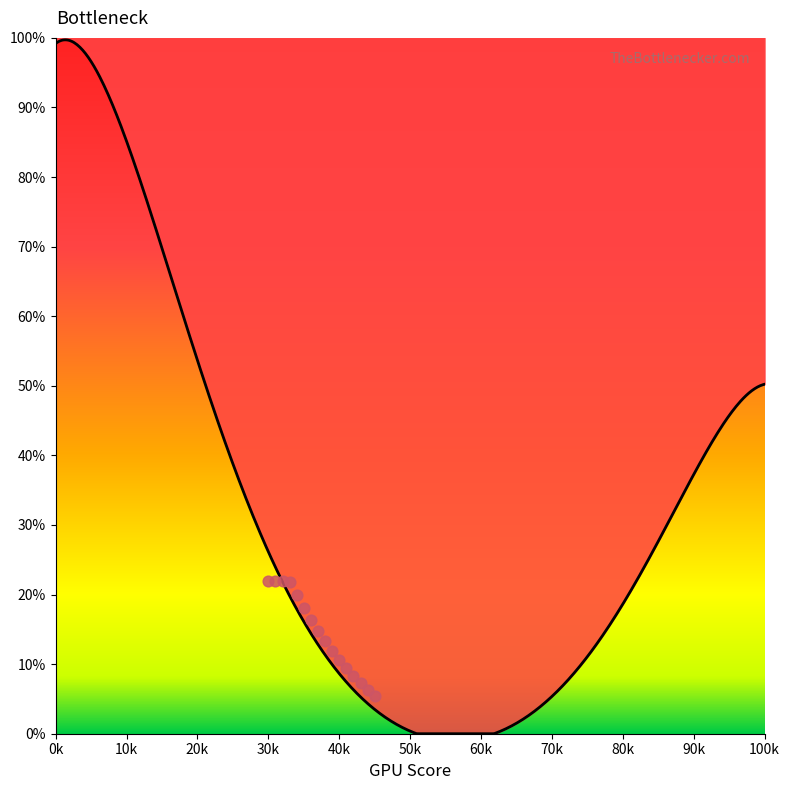

Between 70 and 15, which is larger?

15